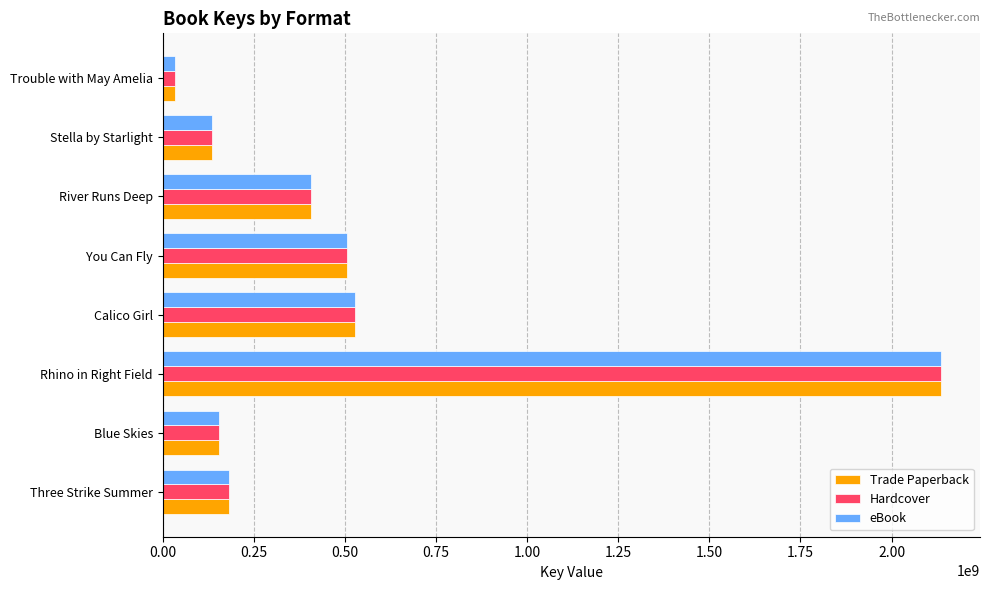

What is the difference between the maximum and minimum values in the Trade Paperback series?

2101109690